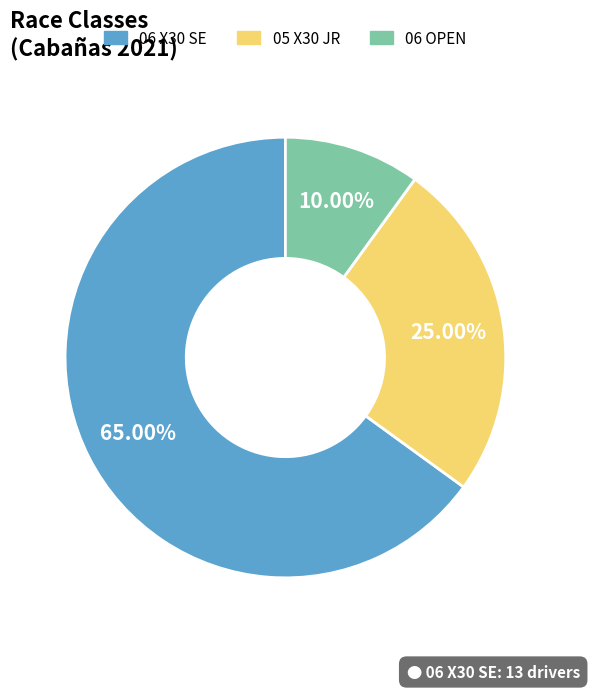

To the nearest percent, what portion does 06 X30 SE represent?

65%